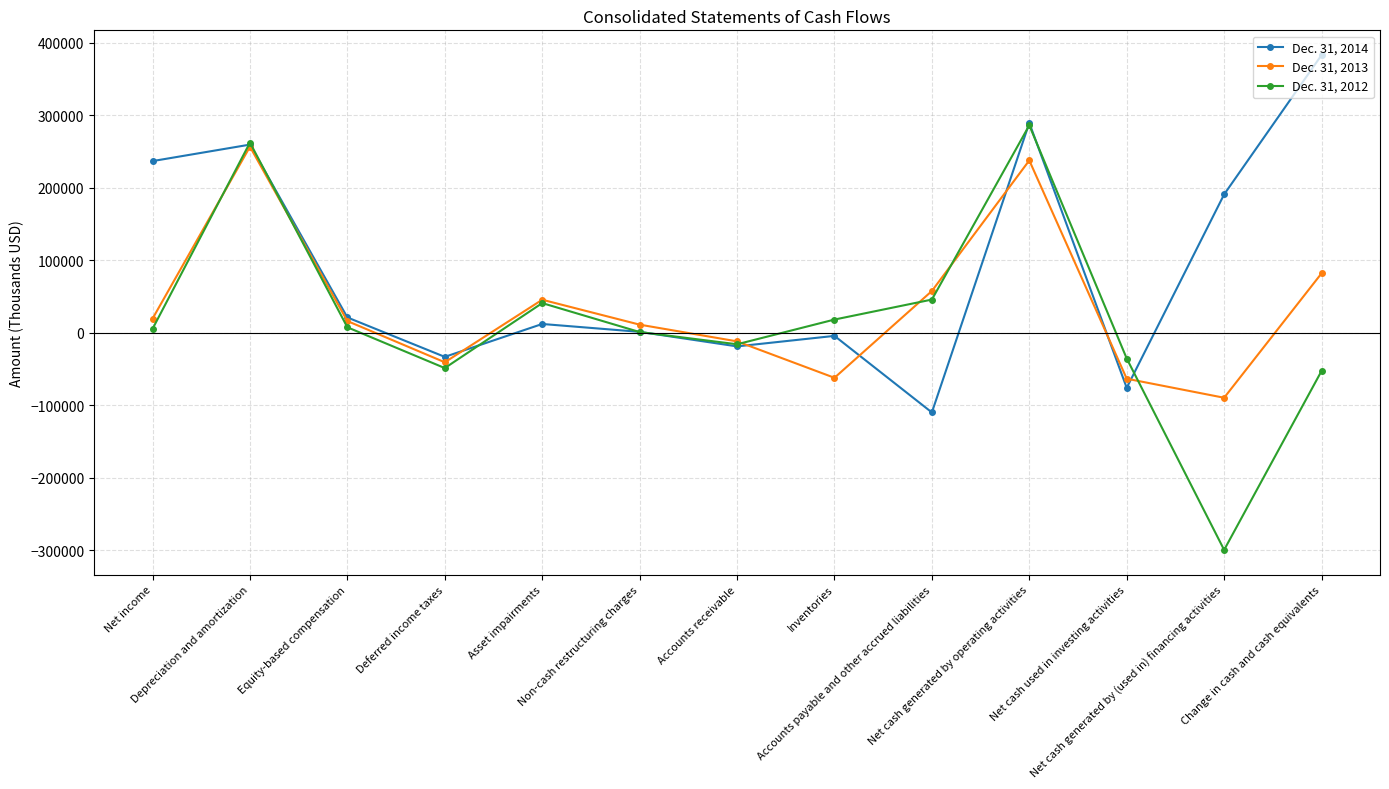

At which category does Dec. 31, 2012 reach its first local peak?

Depreciation and amortization